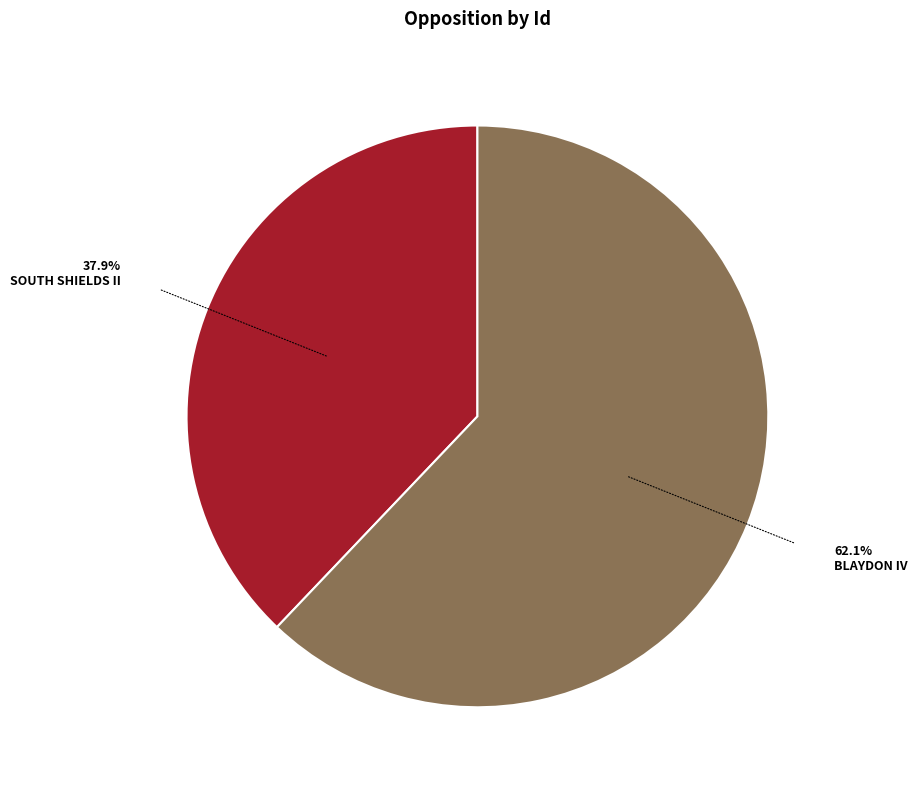

Is there any slice that represents more than half of the pie?

Yes